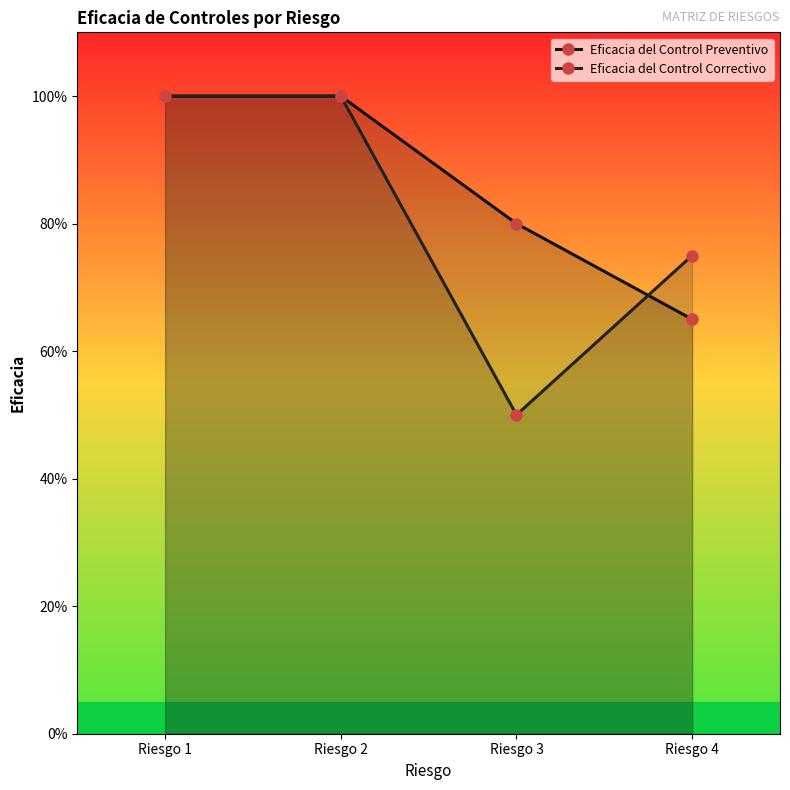

At which category is the sum across all series the highest?

Riesgo 1